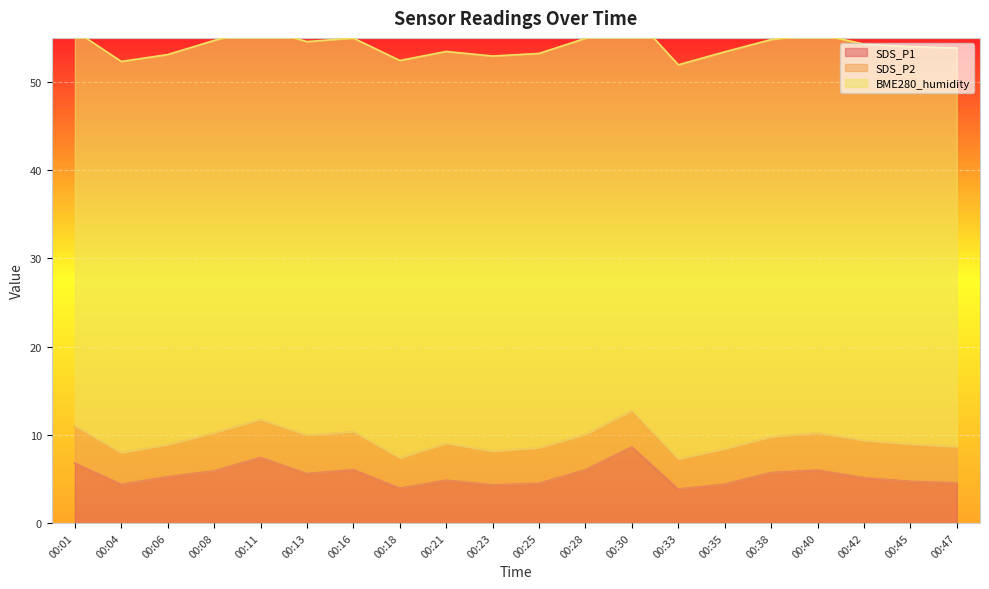

Read the SDS_P2 value at 00:01.

4.2